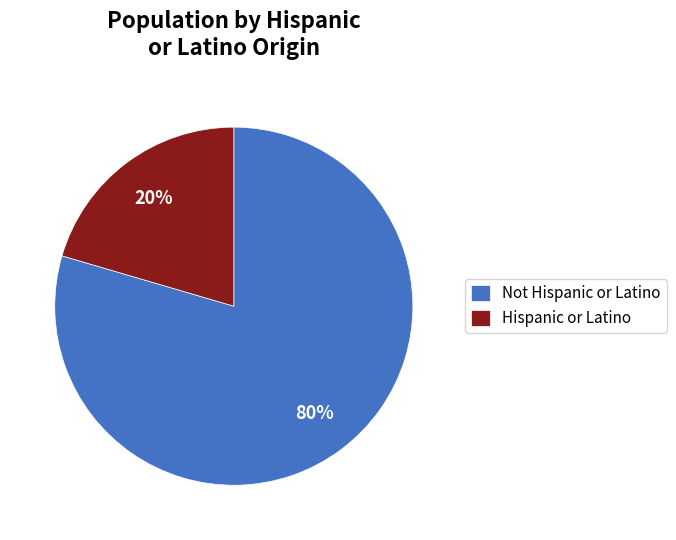

Does any single category account for the majority?

Yes